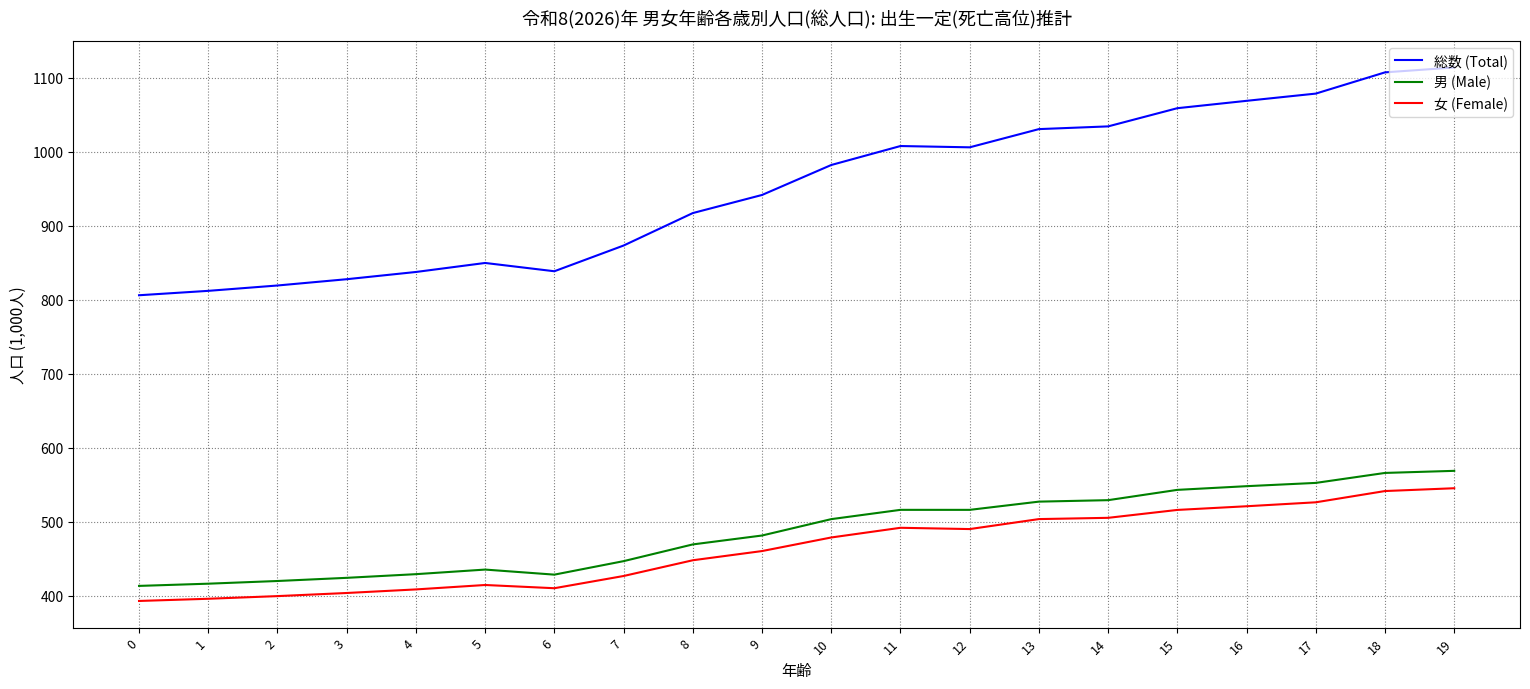

True or false: 女 (Female) has more than 0 points higher than both neighbors.

True